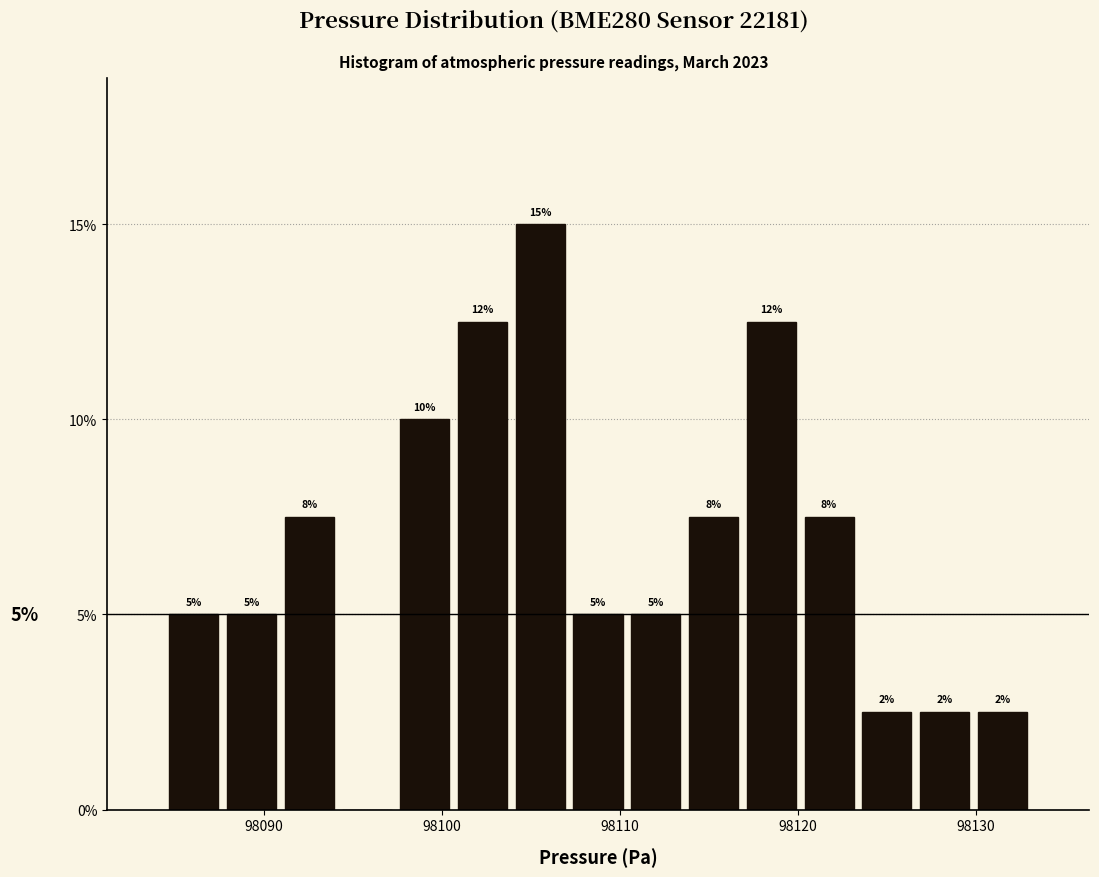

Around what value on the x-axis is the tallest bar? Give the approximate position of its centre, as read against the axis.

98106